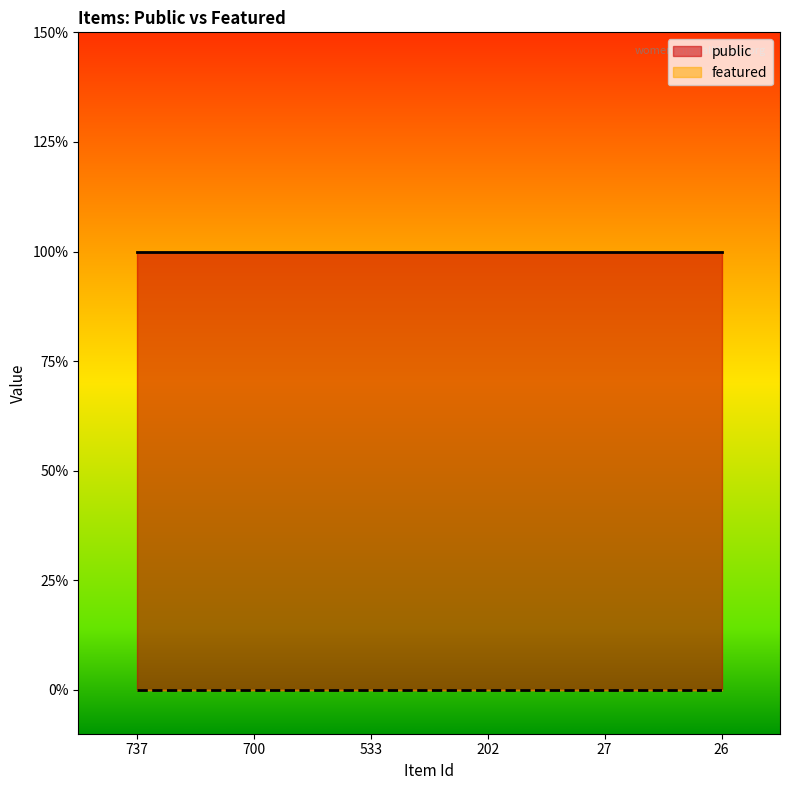

What are all the series names shown in the legend?

public, featured